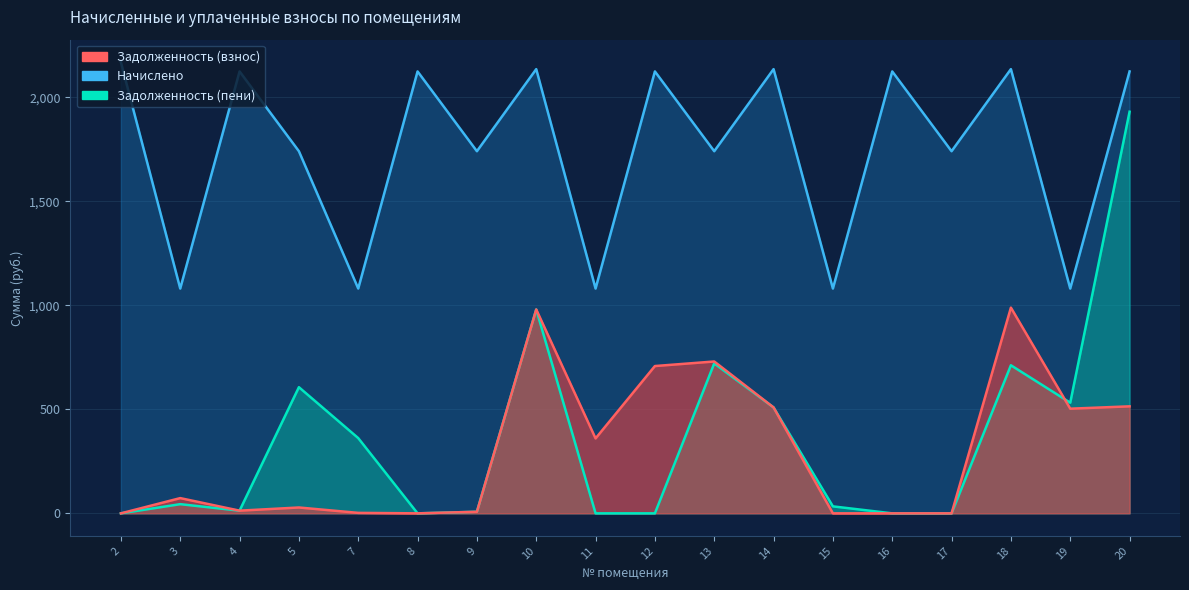

Reading left to right, what are all the values shown in this chart?

Задолженность (взнос): 0.0	73.2	12.9	28.1	2.2	0.0	7.6	979.7	360.1	707.9	729.8	508.9	0.0	0.0	0.0	988.6	503.0	514.3
Задолженность (пени): 0.0	44.1	12.9	606.2	361.6	0.0	7.6	979.7	0.0	0.0	720.5	508.9	33.5	0.0	0.0	711.6	531.7	1930.1
Начислено: 2167.9	1080.3	2123.7	1740.3	1080.3	2123.7	1740.3	2134.8	1080.3	2123.7	1740.3	2134.8	1080.3	2123.7	1740.3	2134.8	1080.3	2123.7